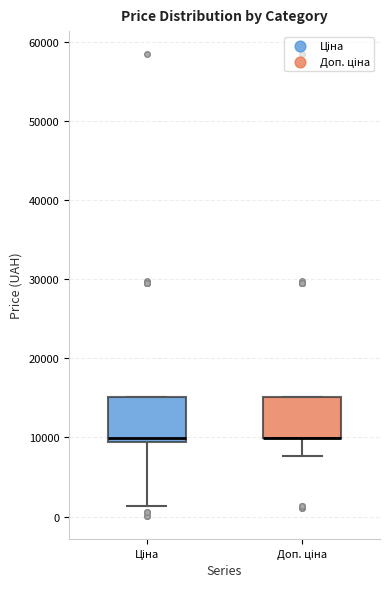

Reading left to right, read every box against the y-axis: the position of its median line, the range the box covers, and the ends of its whiskers. The values are not printed on the chart, so give them approximately, as read against the axis.

Ціна: median 10000, box 9000 to 15000, whiskers 1000 to 15000
Доп. ціна: median 10000 (drawn on the box's lower edge), box 10000 to 15000, whiskers 8000 to 15000